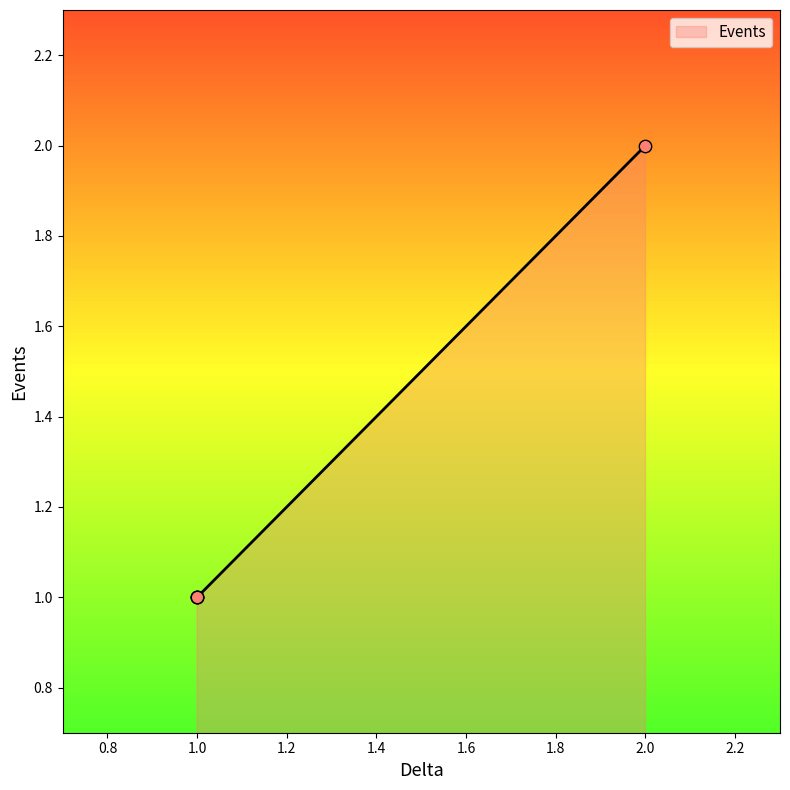

Approximately how many times larger is the value at 1 compared to 1?

2.0